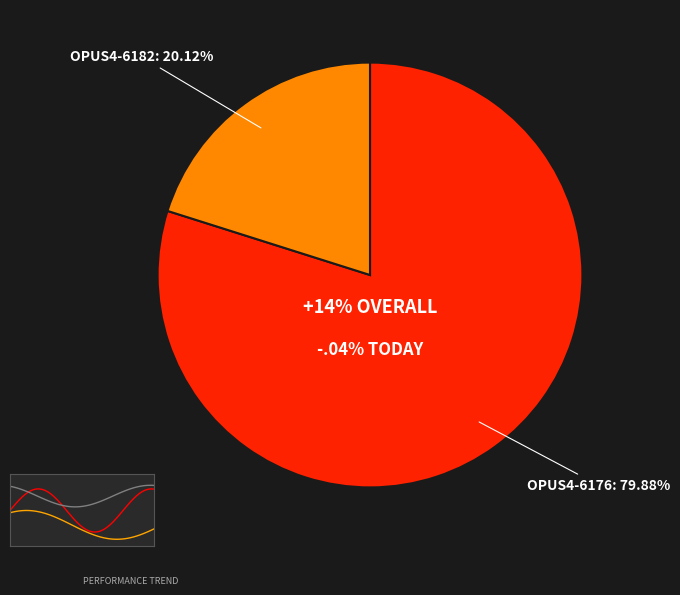

Is it true that OPUS4-6176 is 80% of the pie?

True